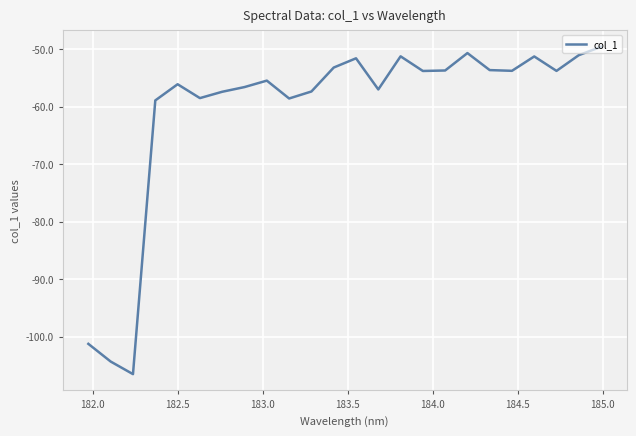

Is this an area chart (filled region under the line)?

No